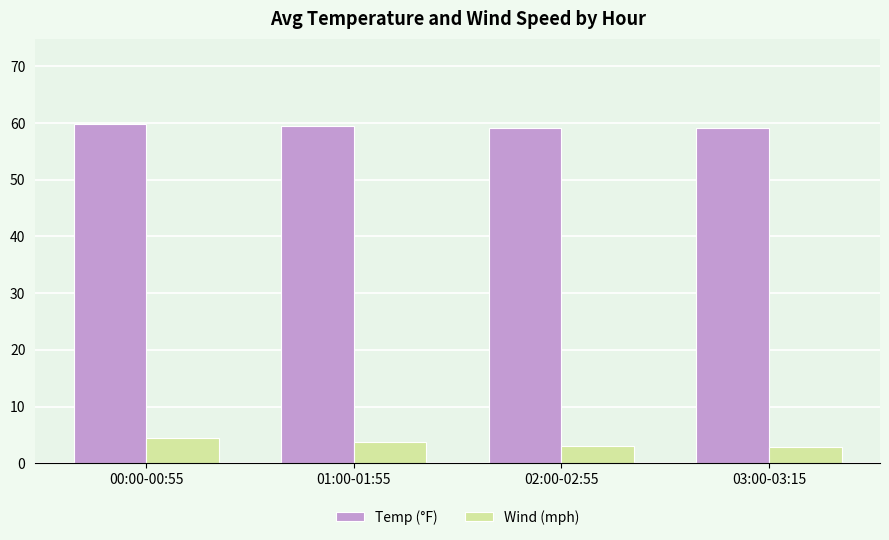

What is the spread (max minus min) of values at 02:00-02:55?

56.1